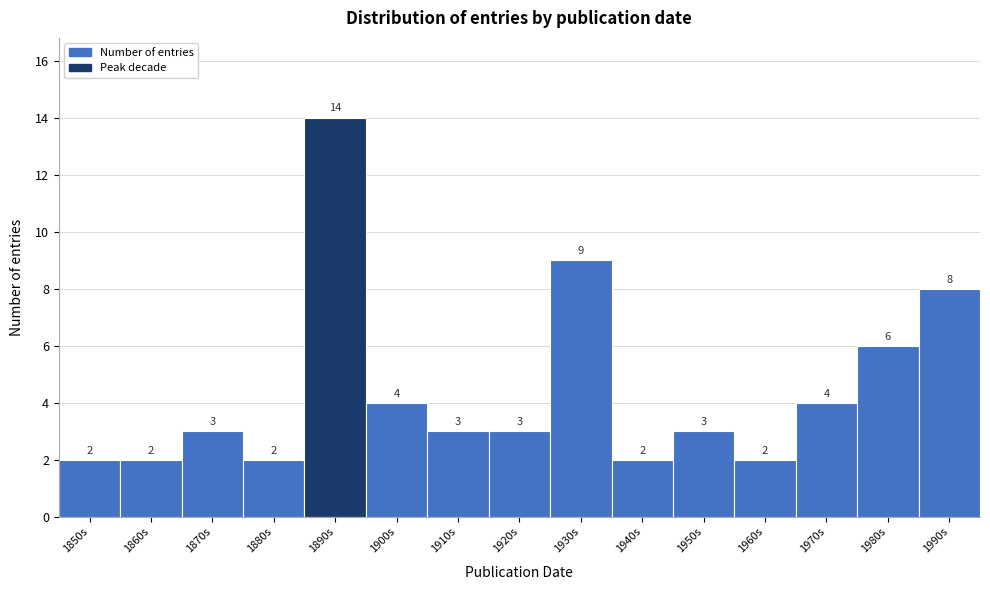

Reading right to left, list all the values displayed in this chart.

1990s=8	1980s=6	1970s=4	1960s=2	1950s=3	1940s=2	1930s=9	1920s=3	1910s=3	1900s=4	1890s=14	1880s=2	1870s=3	1860s=2	1850s=2